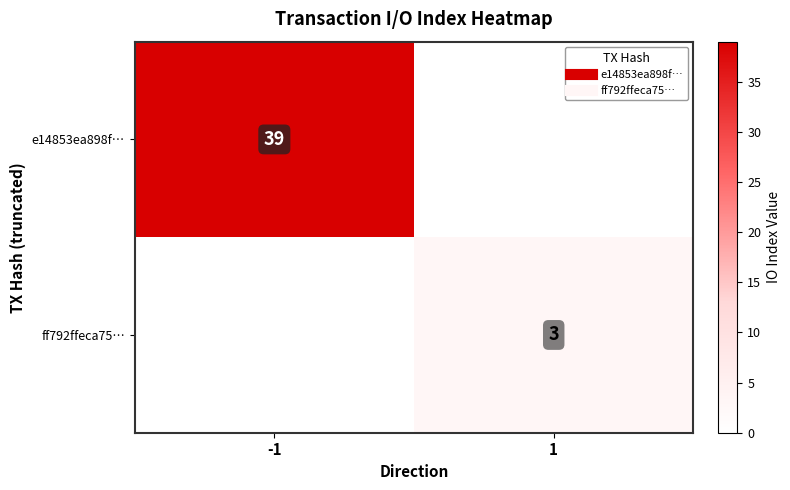

True or false: e14853ea898f… has a value of 16 at -1.

False